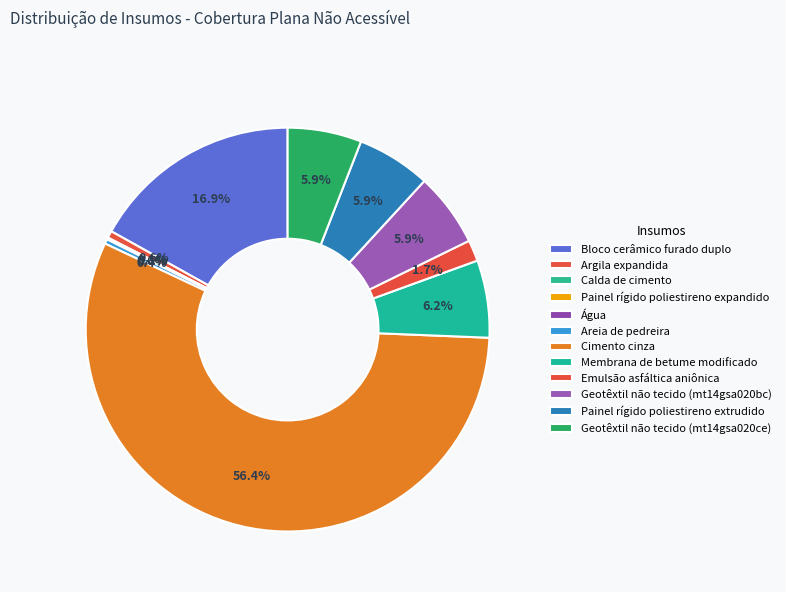

To the nearest percent, what portion does Emulsão asfáltica aniônica represent?

2%